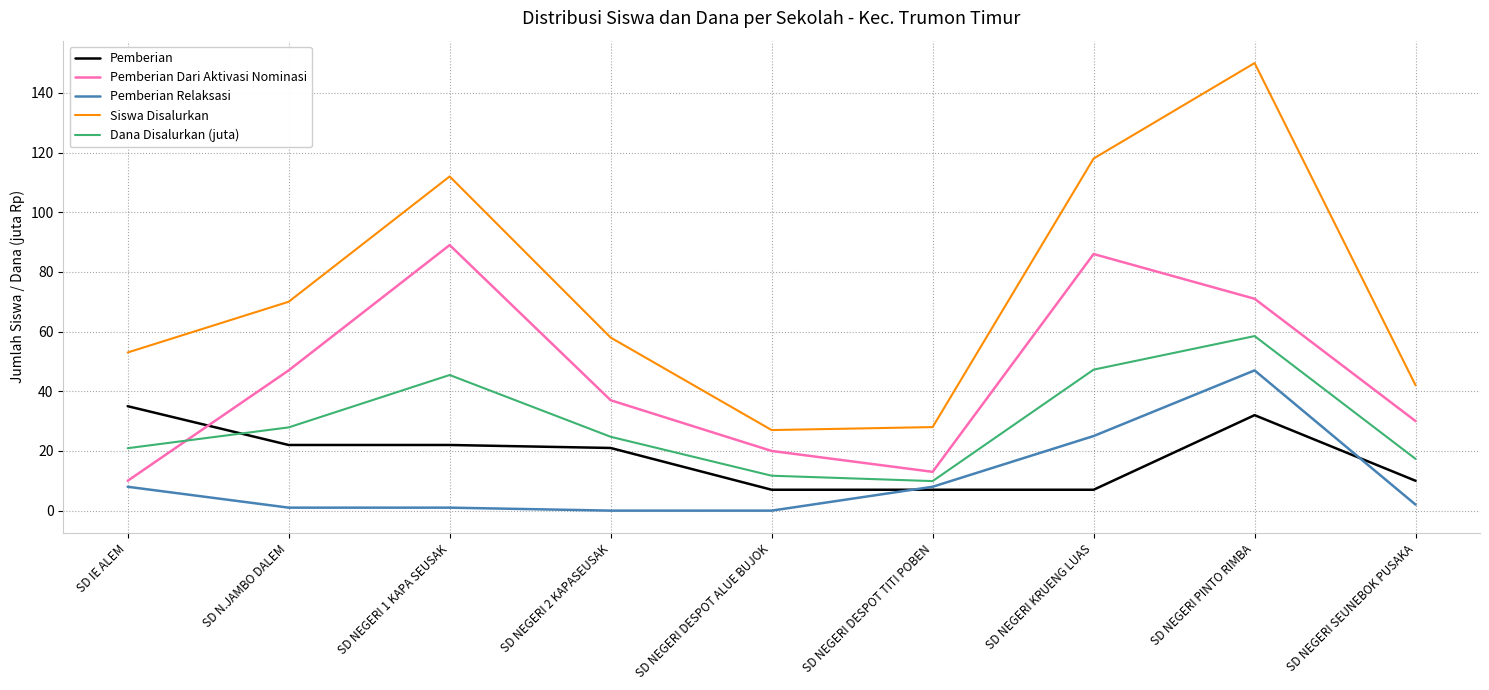

At which label does Pemberian Dari Aktivasi Nominasi reach its minimum?

SD IE ALEM